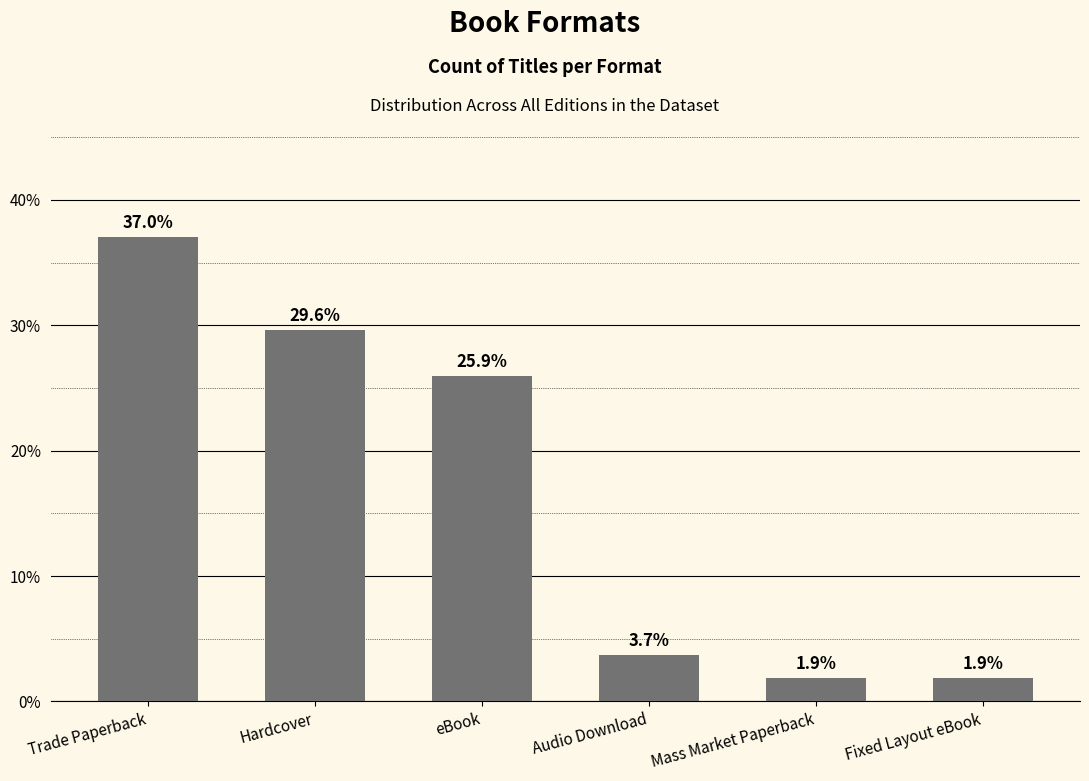

Which label corresponds to the largest value in the chart?

Trade Paperback